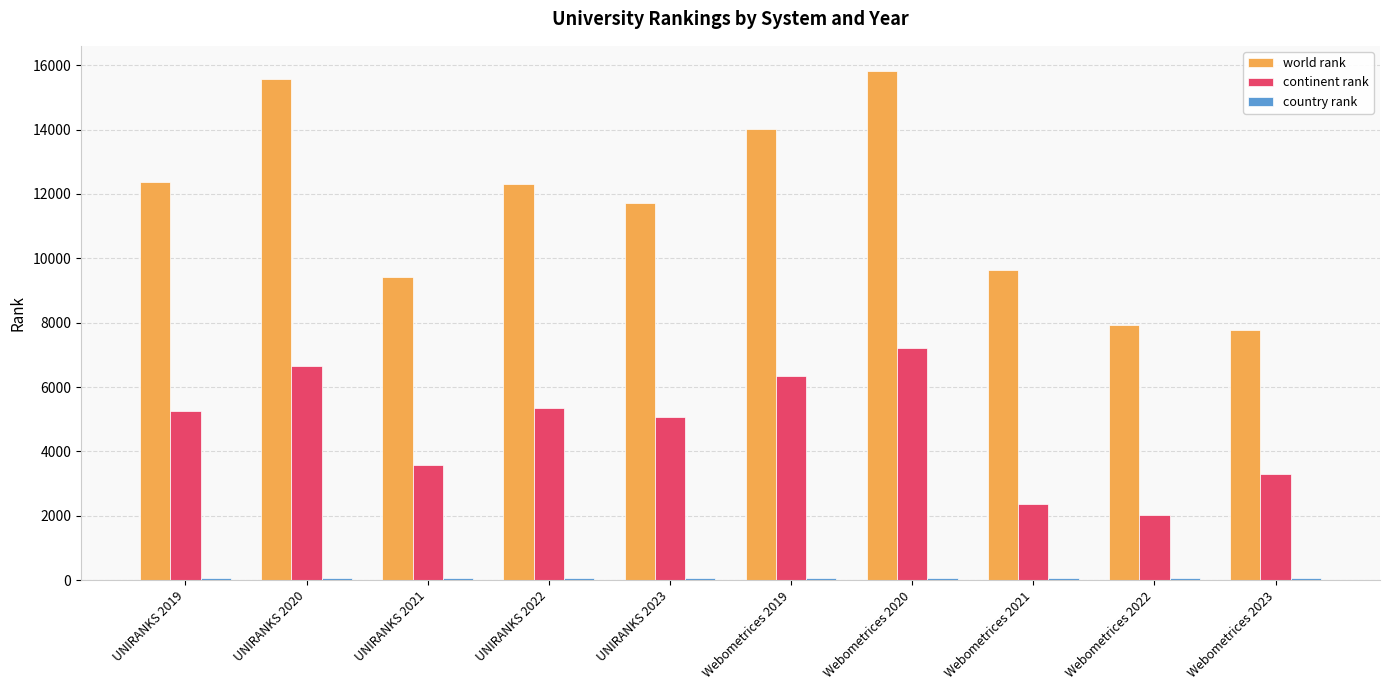

True or false: world rank has a value of 21428 at UNIRANKS 2022.

False